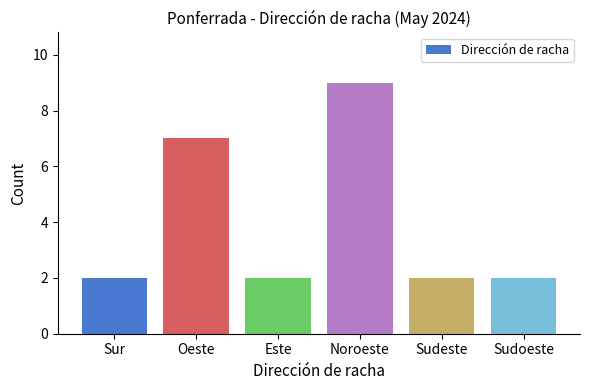

What position from the right is Sudoeste?

1